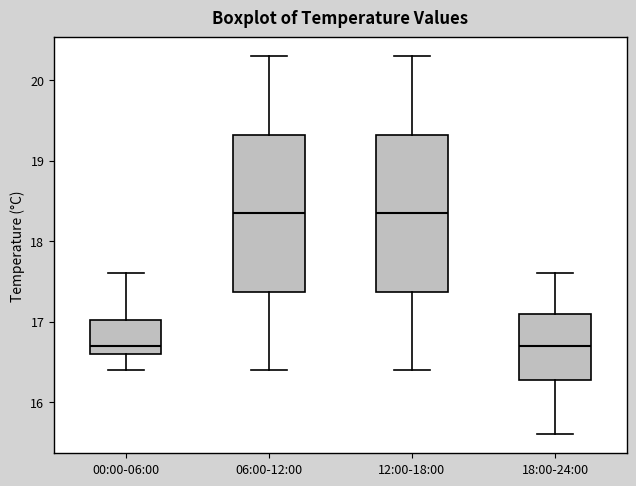

Reading left to right, read every box against the y-axis: the position of its median line, the range the box covers, and the ends of its whiskers. The values are not printed on the chart, so give them approximately, as read against the axis.

00:00-06:00: median 16.7, box 16.6 to 17.0, whiskers 16.4 to 17.6
06:00-12:00: median 18.4, box 17.4 to 19.3, whiskers 16.4 to 20.3
12:00-18:00: median 18.4, box 17.4 to 19.3, whiskers 16.4 to 20.3
18:00-24:00: median 16.7, box 16.3 to 17.1, whiskers 15.6 to 17.6